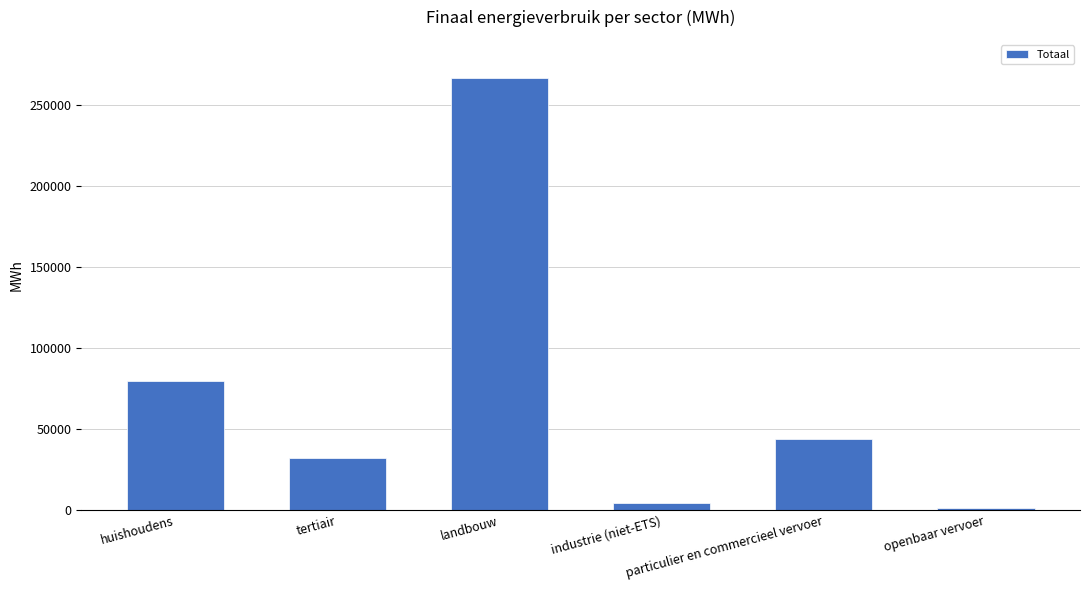

How many bars are there in total?

6